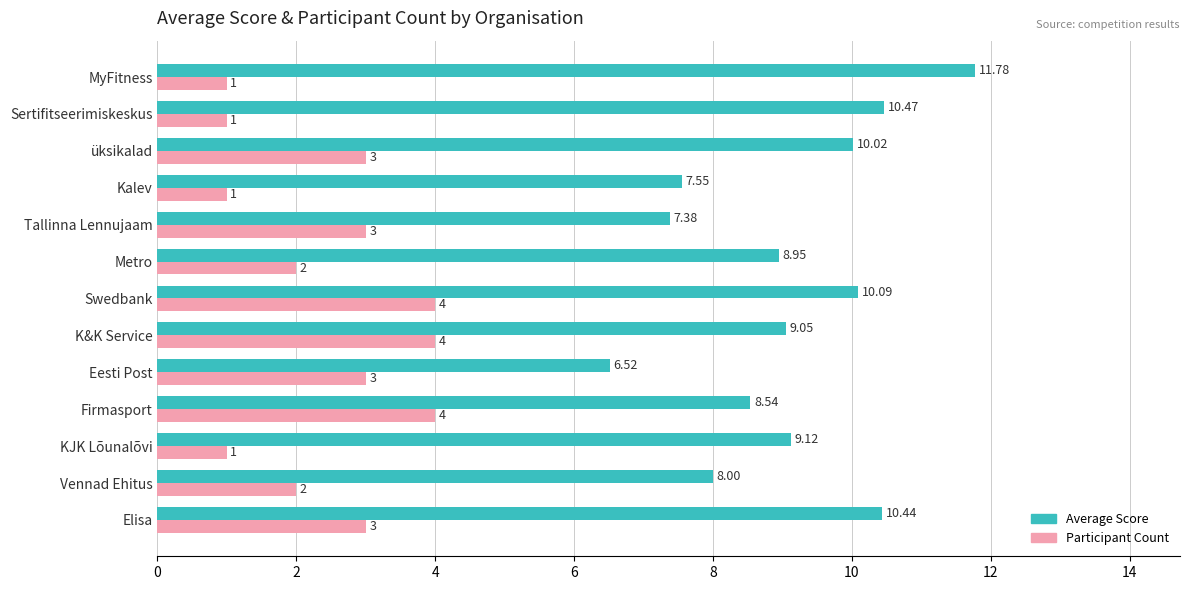

What is the difference between the second highest and minimum values in the Participant Count series?

3.0